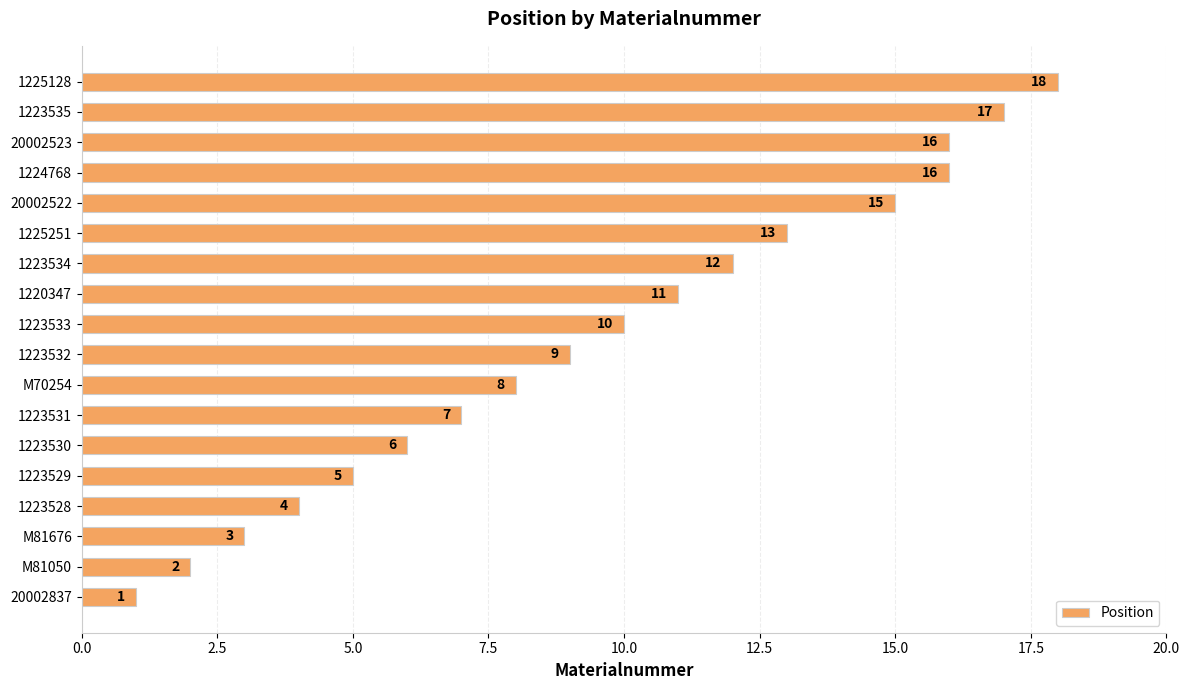

Where is the data nearest to the value 9?

1223532